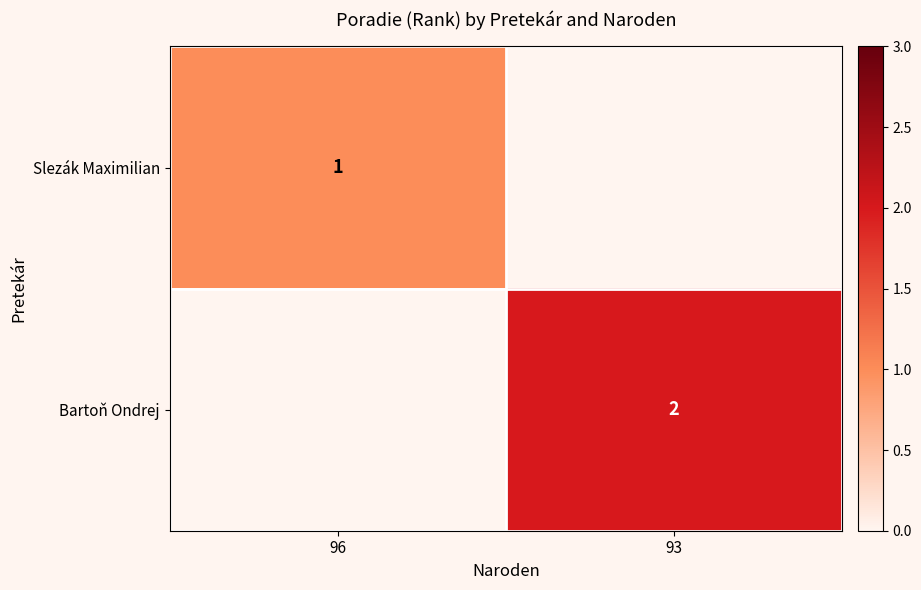

True or false: Bartoň Ondrej has a value of 2 at 93.

True